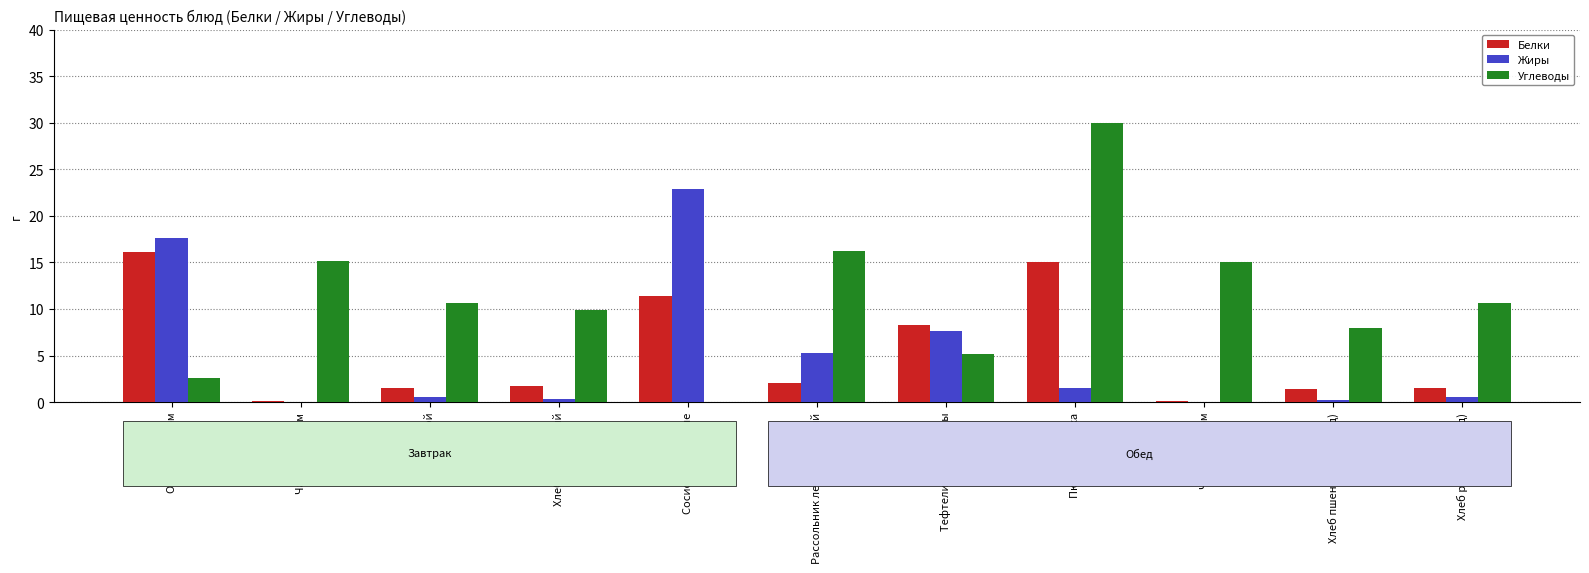

The Жиры series shows 0.3 at Хлеб пшеничный (обед). True or false?

True